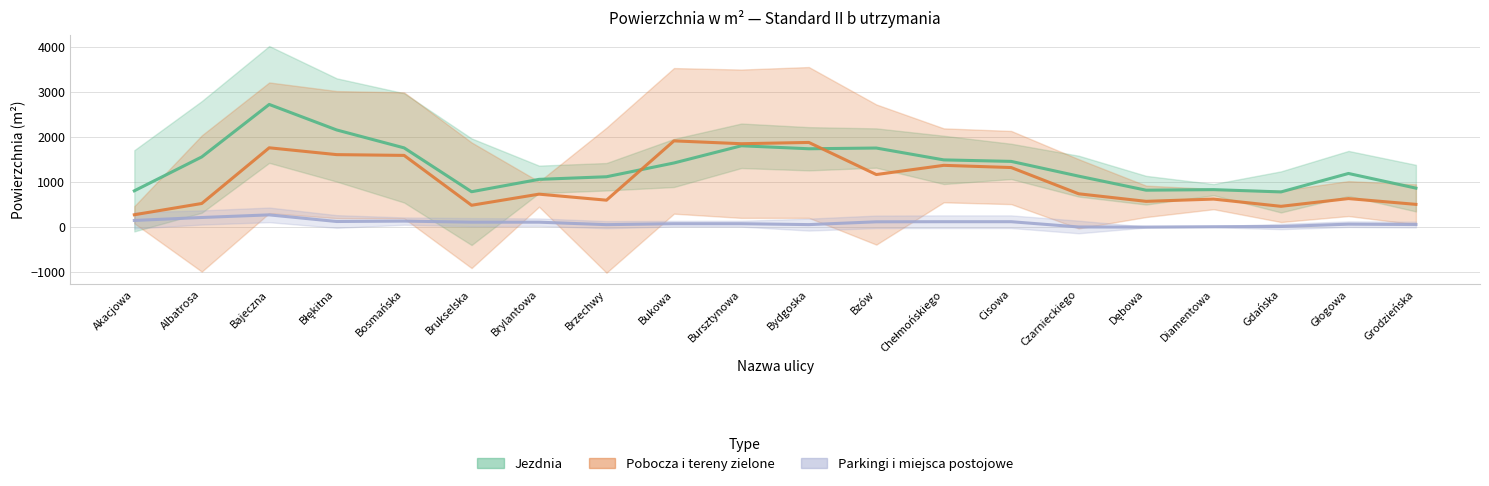

What is the total value across all series at Błękitna?

3892.3